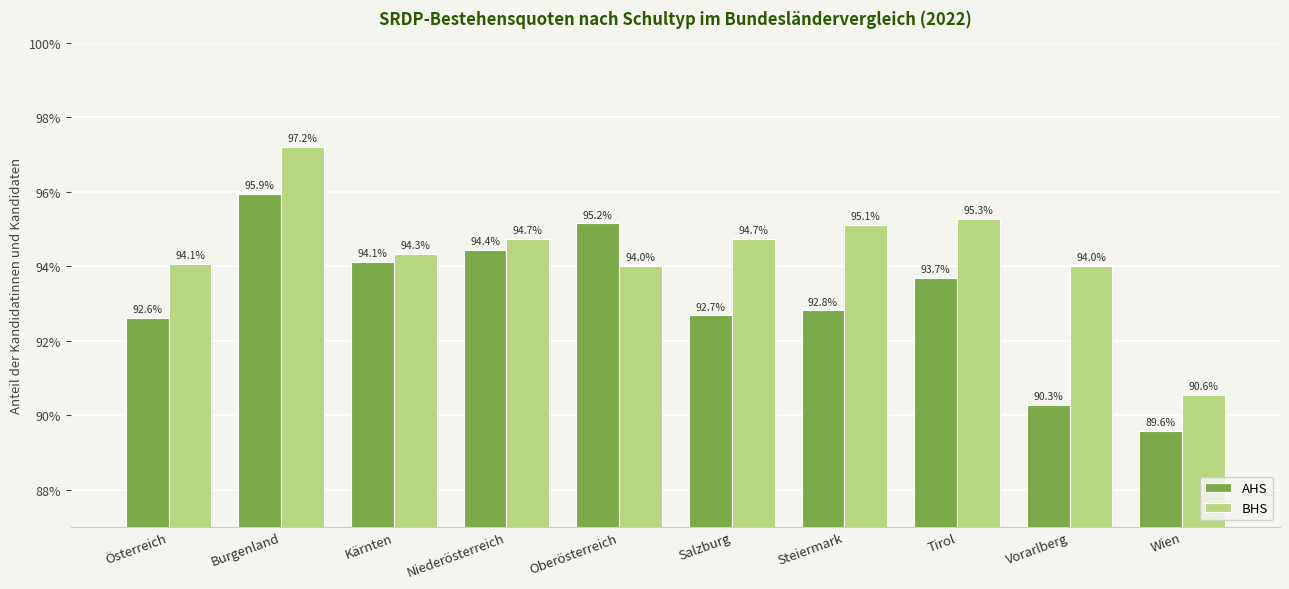

List the labels in order of AHS value, largest first.

Burgenland, Oberösterreich, Niederösterreich, Kärnten, Tirol, Steiermark, Salzburg, Österreich, Vorarlberg, Wien